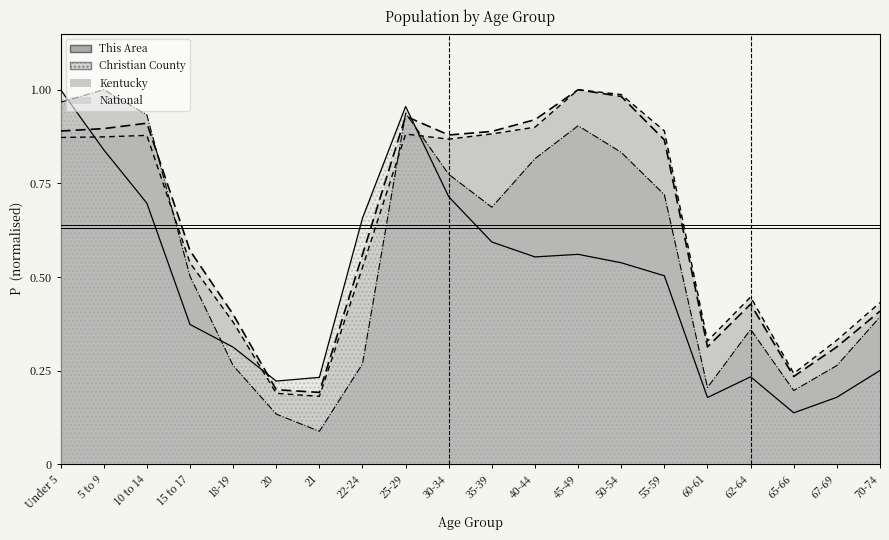

The Christian County series shows 0.6 at 35-39. True or false?

True